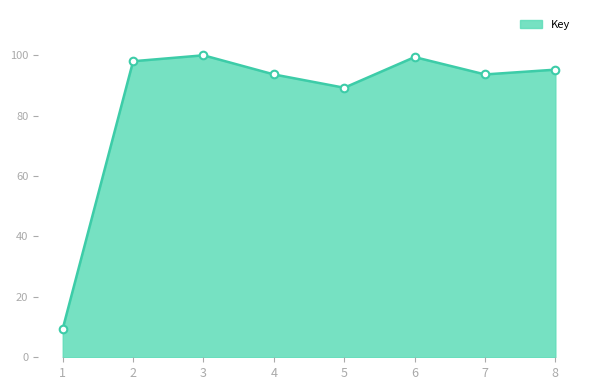

Approximately how many times larger is the value at 6 compared to 7?

1.1